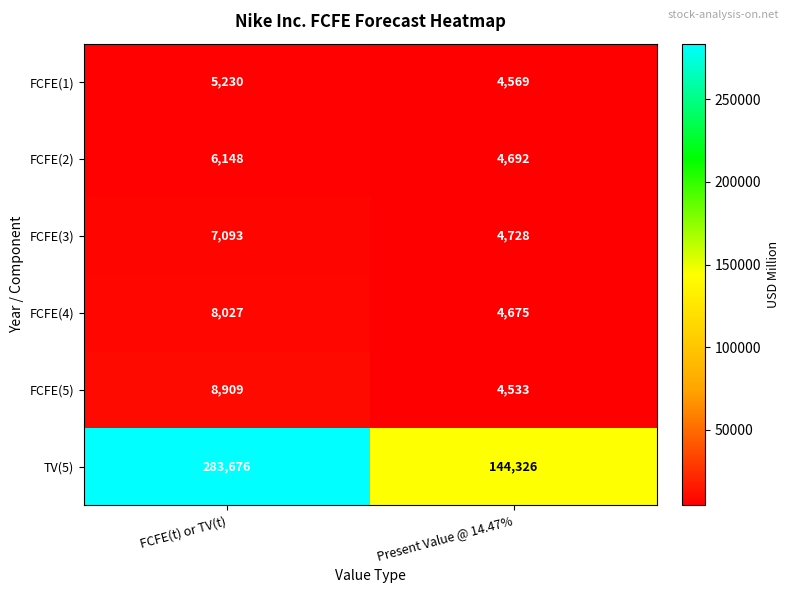

Reading left to right, extract all data points from this chart.

FCFE(1): FCFE(t) or TV(t)=5230	Present Value @ 14.47%=4569
FCFE(2): FCFE(t) or TV(t)=6148	Present Value @ 14.47%=4692
FCFE(3): FCFE(t) or TV(t)=7093	Present Value @ 14.47%=4728
FCFE(4): FCFE(t) or TV(t)=8027	Present Value @ 14.47%=4675
FCFE(5): FCFE(t) or TV(t)=8909	Present Value @ 14.47%=4533
TV(5): FCFE(t) or TV(t)=283676	Present Value @ 14.47%=144326